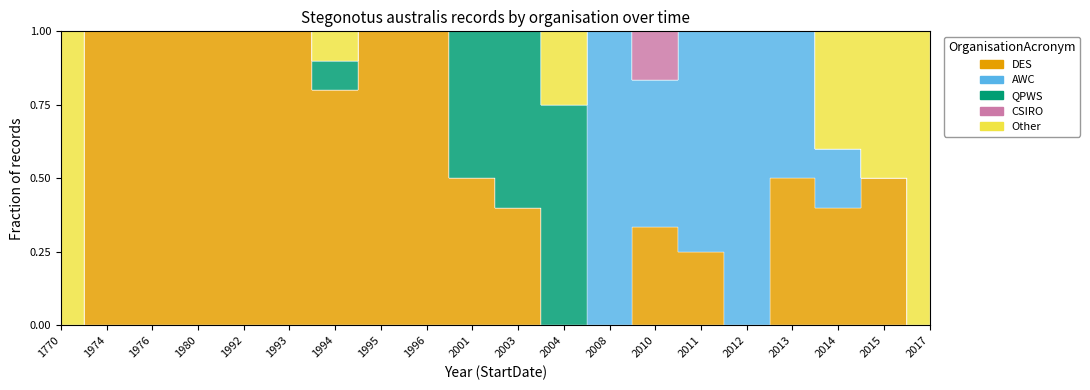

Reading right to left, extract all data points from this chart.

DES: 2017=0	2015=2	2014=2	2013=1	2012=0	2011=1	2010=2	2008=0	2004=0	2003=2	2001=1	1996=1	1995=1	1994=8	1993=2	1992=1	1980=1	1976=1	1974=1	1770=0
AWC: 2017=0	2015=0	2014=1	2013=1	2012=1	2011=3	2010=3	2008=1	2004=0	2003=0	2001=0	1996=0	1995=0	1994=0	1993=0	1992=0	1980=0	1976=0	1974=0	1770=0
QPWS: 2017=0	2015=0	2014=0	2013=0	2012=0	2011=0	2010=0	2008=0	2004=3	2003=3	2001=1	1996=0	1995=0	1994=1	1993=0	1992=0	1980=0	1976=0	1974=0	1770=0
CSIRO: 2017=0	2015=0	2014=0	2013=0	2012=0	2011=0	2010=1	2008=0	2004=0	2003=0	2001=0	1996=0	1995=0	1994=0	1993=0	1992=0	1980=0	1976=0	1974=0	1770=0
Other: 2017=1	2015=2	2014=2	2013=0	2012=0	2011=0	2010=0	2008=0	2004=1	2003=0	2001=0	1996=0	1995=0	1994=1	1993=0	1992=0	1980=0	1976=0	1974=0	1770=2